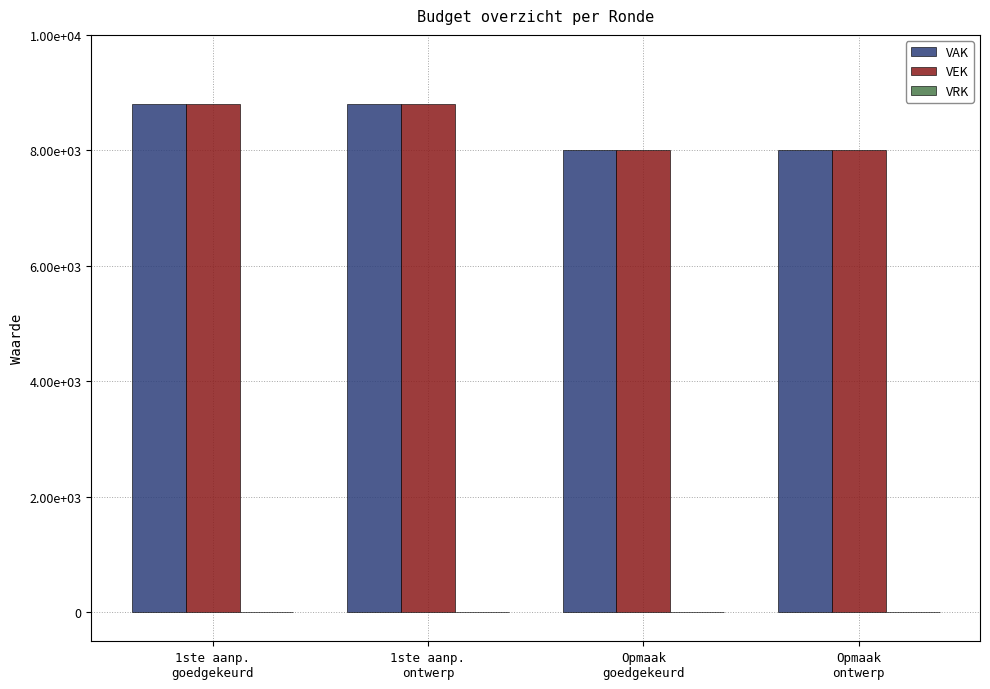

Are the bars grouped side by side (vs. stacked)?

Yes